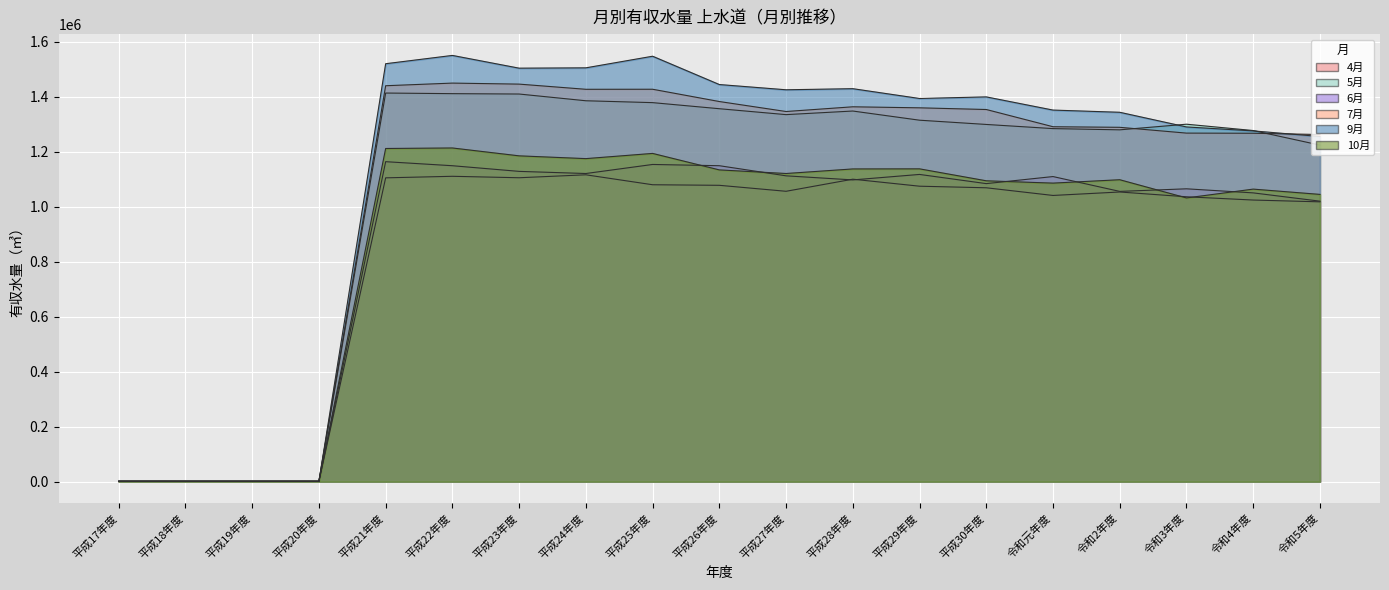

What is the smallest value displayed?

1078